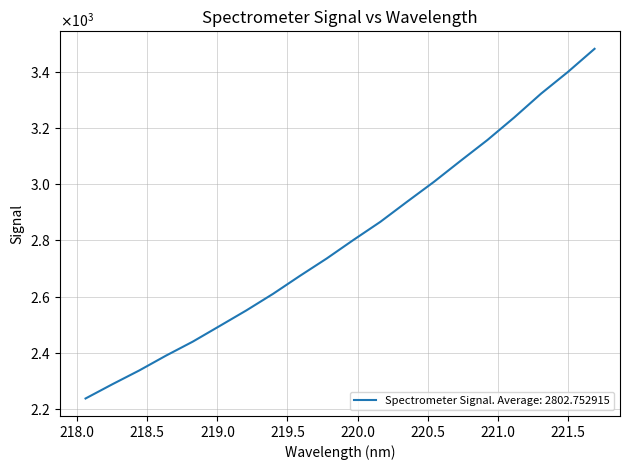

Rank the categories by value from highest to lowest.

221.6902, 221.4993, 221.3083, 221.1174, 220.9264, 220.7354, 220.5444, 220.3533, 220.1623, 219.9712, 219.7801, 219.589, 219.3979, 219.2067, 219.0156, 218.8244, 218.6332, 218.442, 218.2508, 218.0596